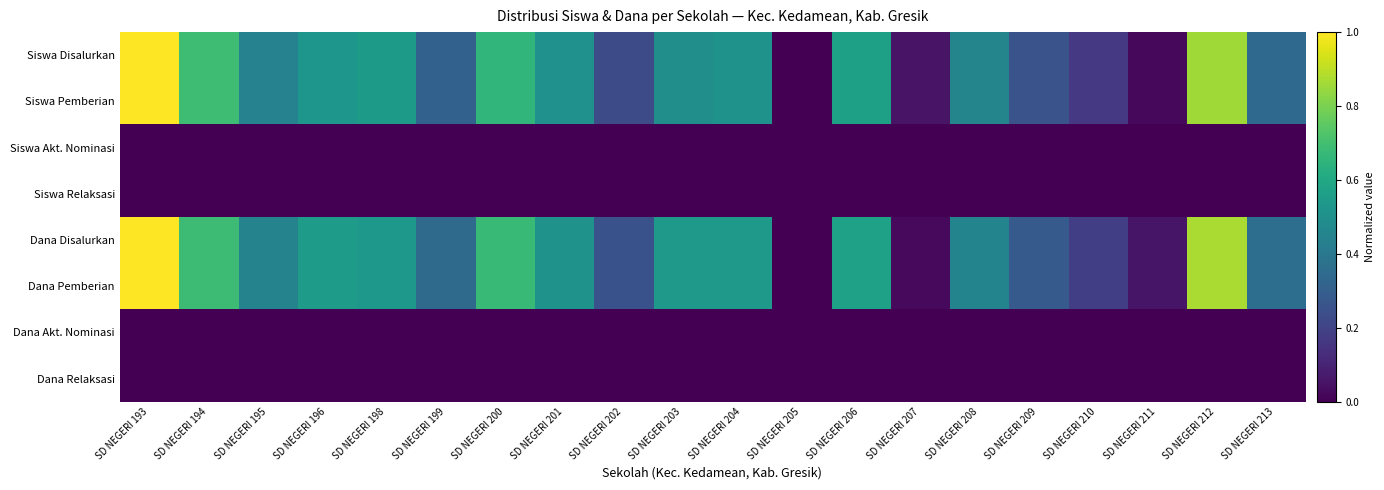

Which series has the largest total across all categories?

Dana Disalurkan